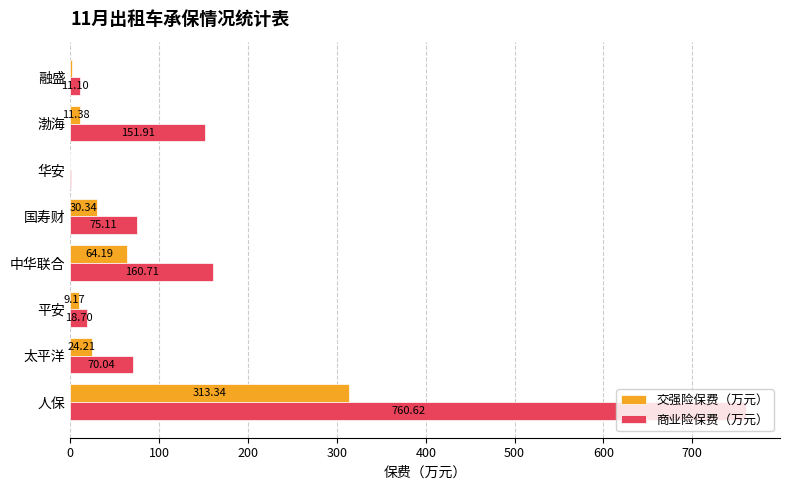

Which category has the highest value in the 商业险保费（万元） series?

人保